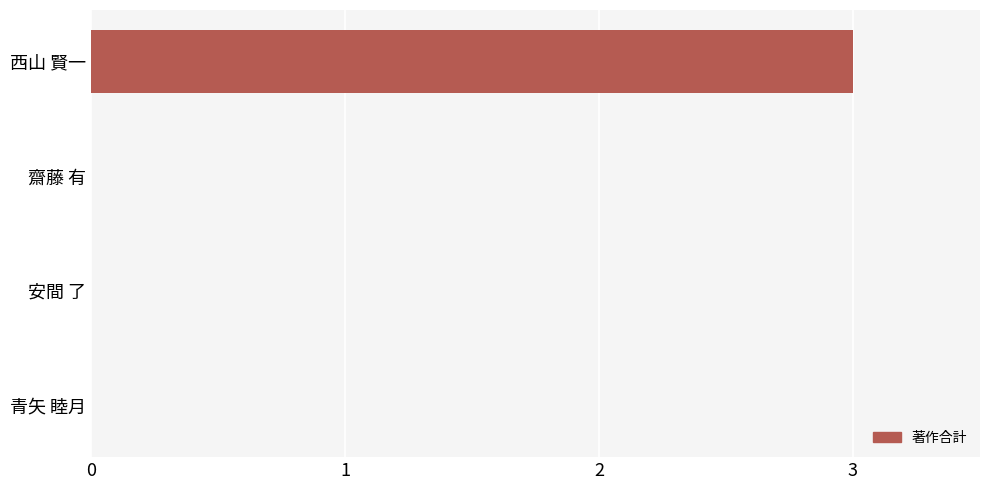

What is the sum of the values at 青矢 睦月 and 西山 賢一?

3